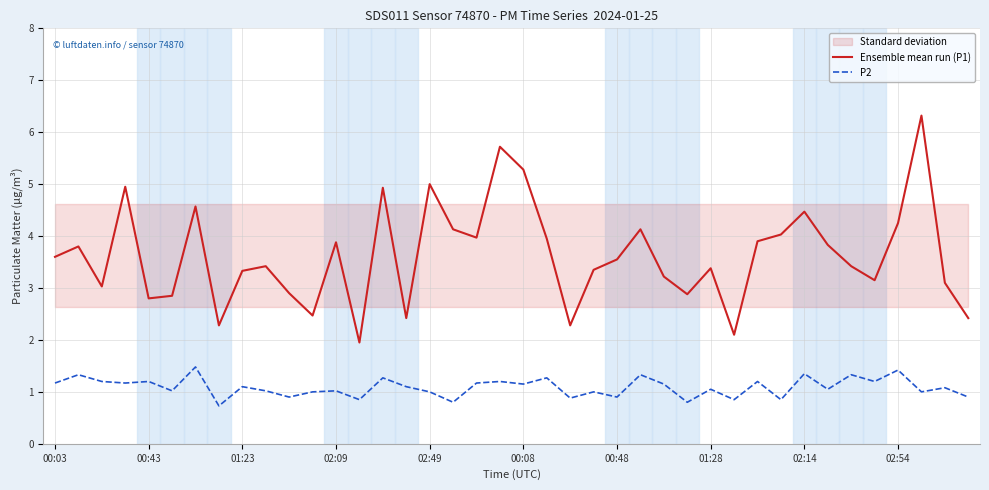

True or false: Ensemble mean run (P1) has a value of 0.5 at 11.

False